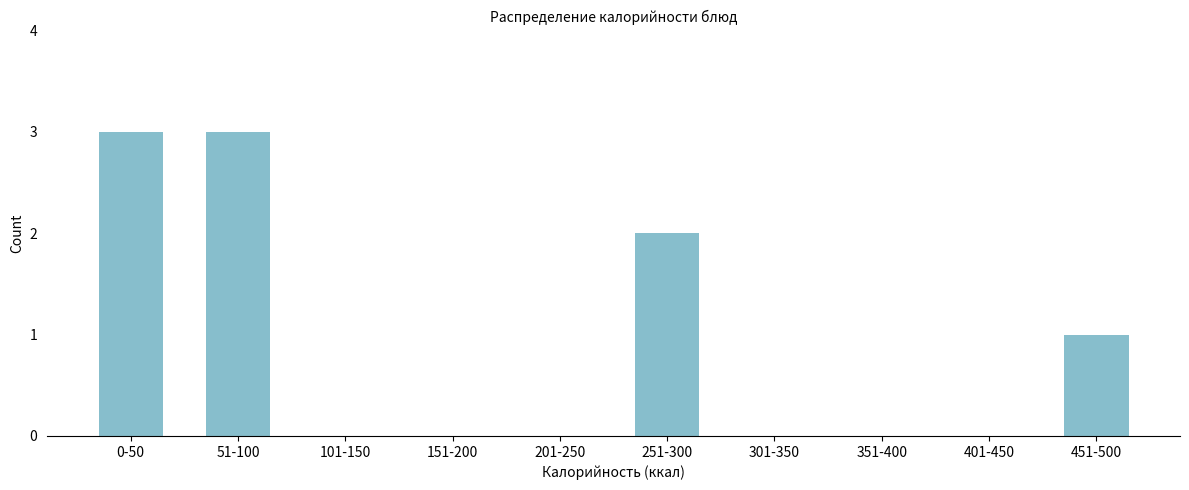

Reading left to right, transcribe all the data shown in this chart.

0-50=3	51-100=3	101-150=0	151-200=0	201-250=0	251-300=2	301-350=0	351-400=0	401-450=0	451-500=1